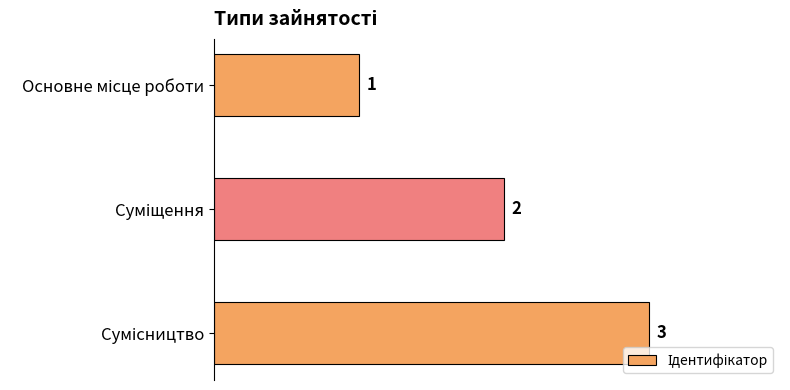

How many values are below 2?

1